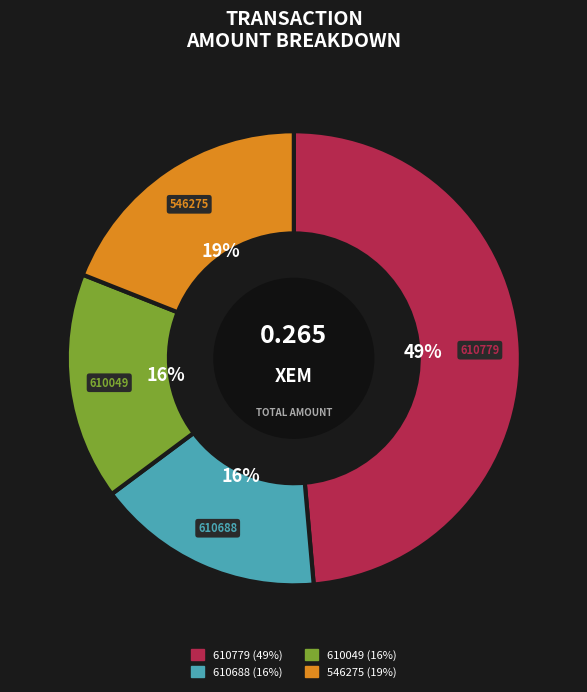

Do 610779 and 610688 together represent more than half of the pie?

Yes